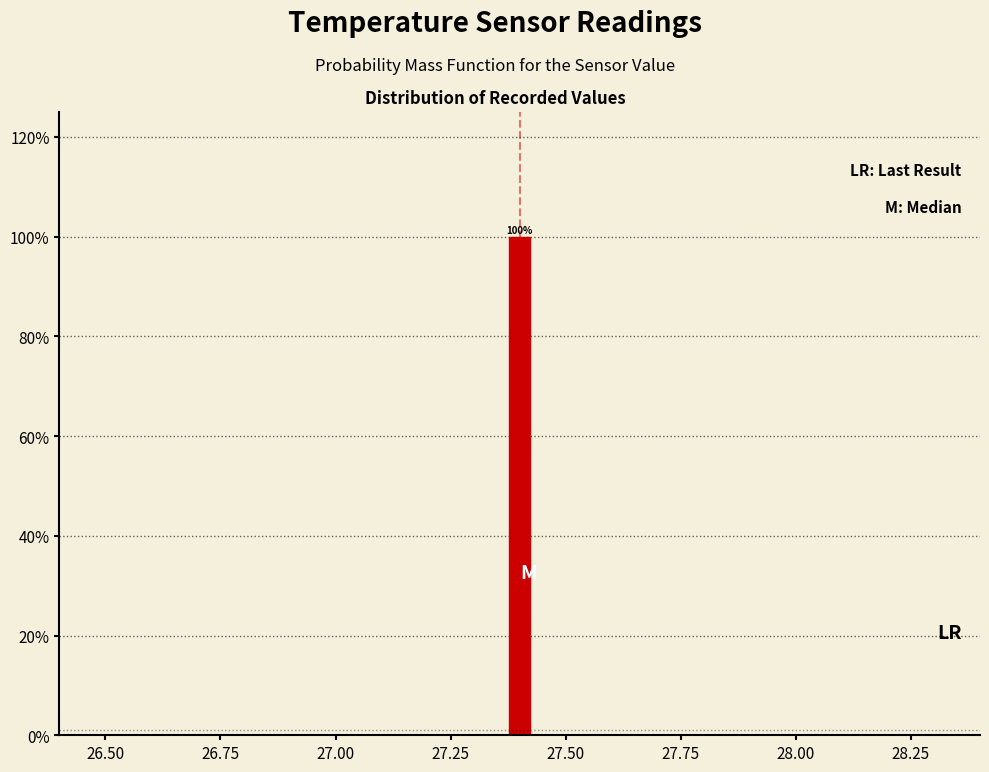

Around what value on the x-axis is the tallest bar? Give the approximate position of its centre, as read against the axis.

27.40